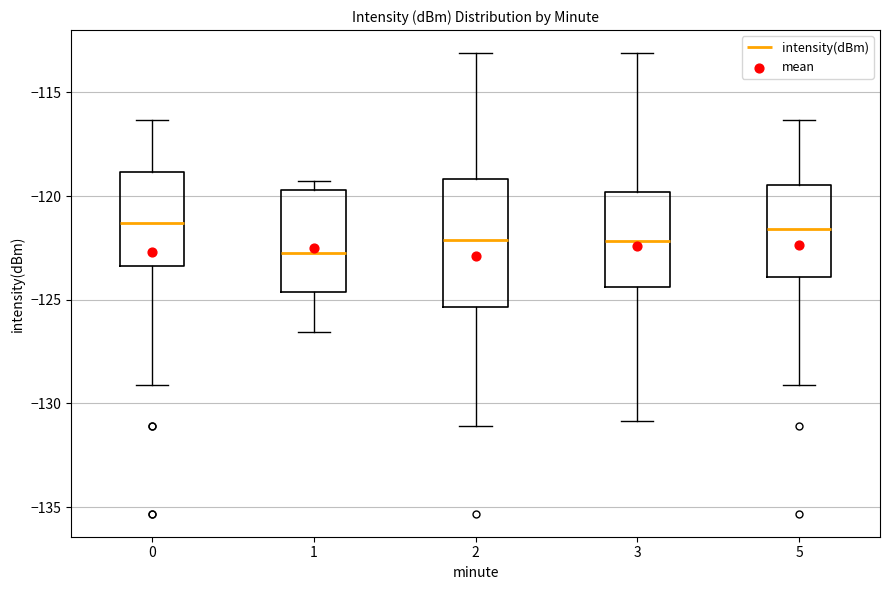

Comparing the boxes themselves (not the whiskers), which one is the tallest?

2